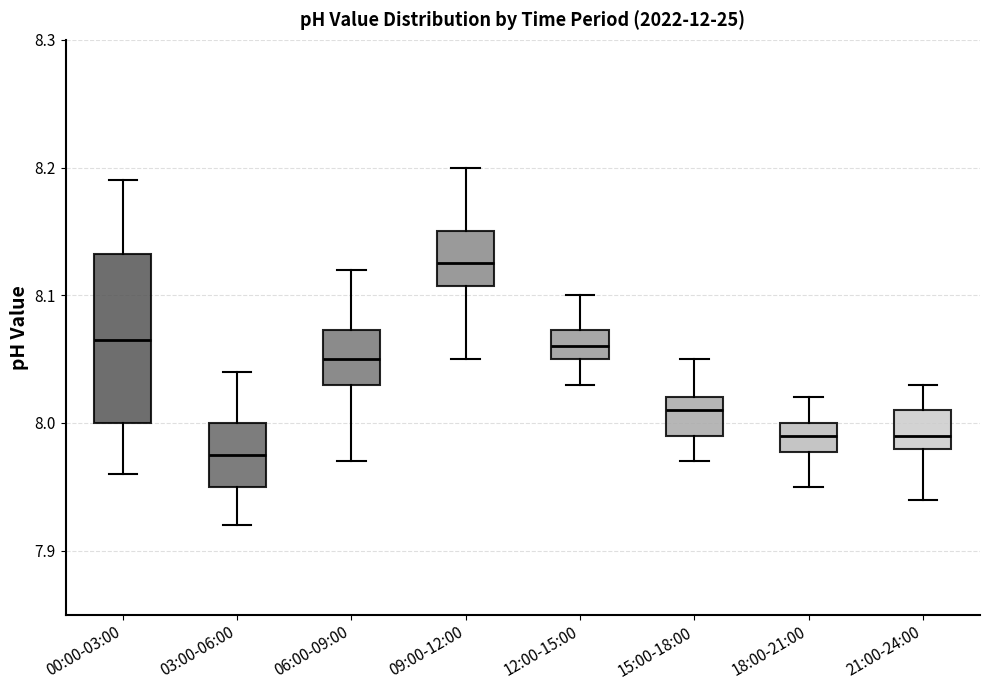

Reading left to right, transcribe this box plot: for each box, give where its median line is, the range the box spans, and where its two whiskers end, as read against the y-axis. The values are not printed on the chart, so give them approximately, as read against the axis.

00:00-03:00: median 8.07, box 8.00 to 8.13, whiskers 7.96 to 8.19
03:00-06:00: median 7.98, box 7.95 to 8.00, whiskers 7.92 to 8.04
06:00-09:00: median 8.05, box 8.03 to 8.07, whiskers 7.97 to 8.12
09:00-12:00: median 8.13, box 8.11 to 8.15, whiskers 8.05 to 8.20
12:00-15:00: median 8.06, box 8.05 to 8.07, whiskers 8.03 to 8.10
15:00-18:00: median 8.01, box 7.99 to 8.02, whiskers 7.97 to 8.05
18:00-21:00: median 7.99, box 7.98 to 8.00, whiskers 7.95 to 8.02
21:00-24:00: median 7.99, box 7.98 to 8.01, whiskers 7.94 to 8.03